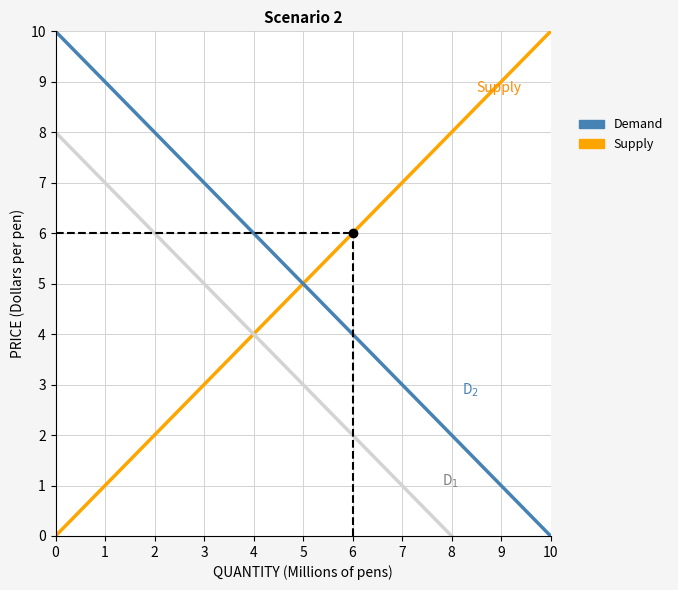

Between 3 and 2, which is larger?

3